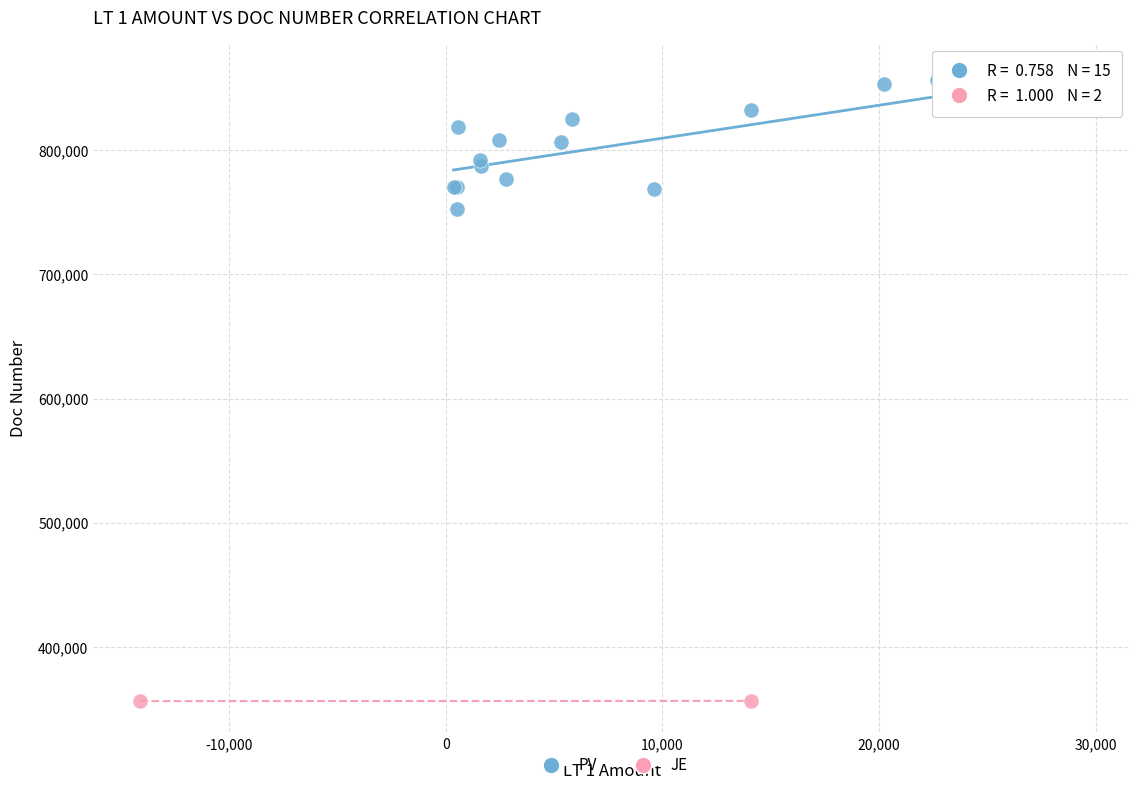

What are all the series names shown in the legend?

PV, JE